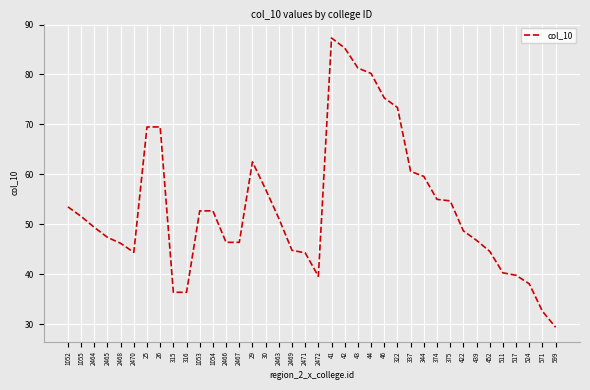

What is the difference between the values at 2468 and 2464?

3.2